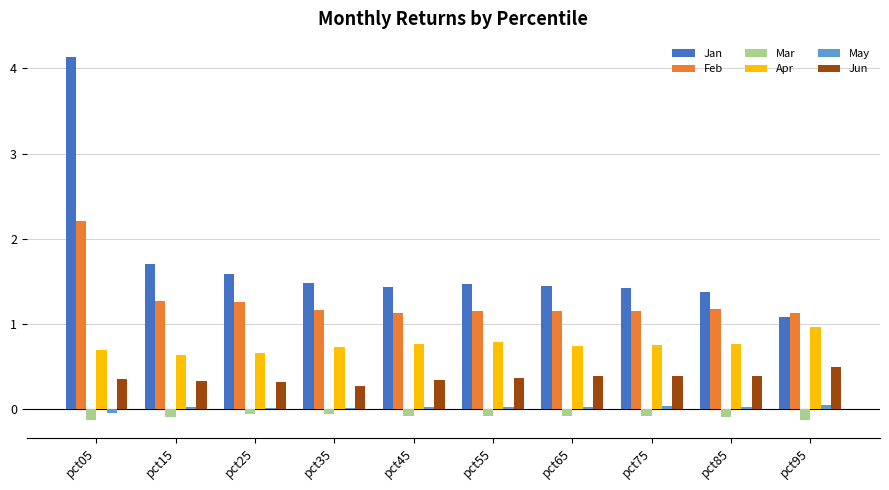

What are all the series names shown in the legend?

Jan, Feb, Mar, Apr, May, Jun